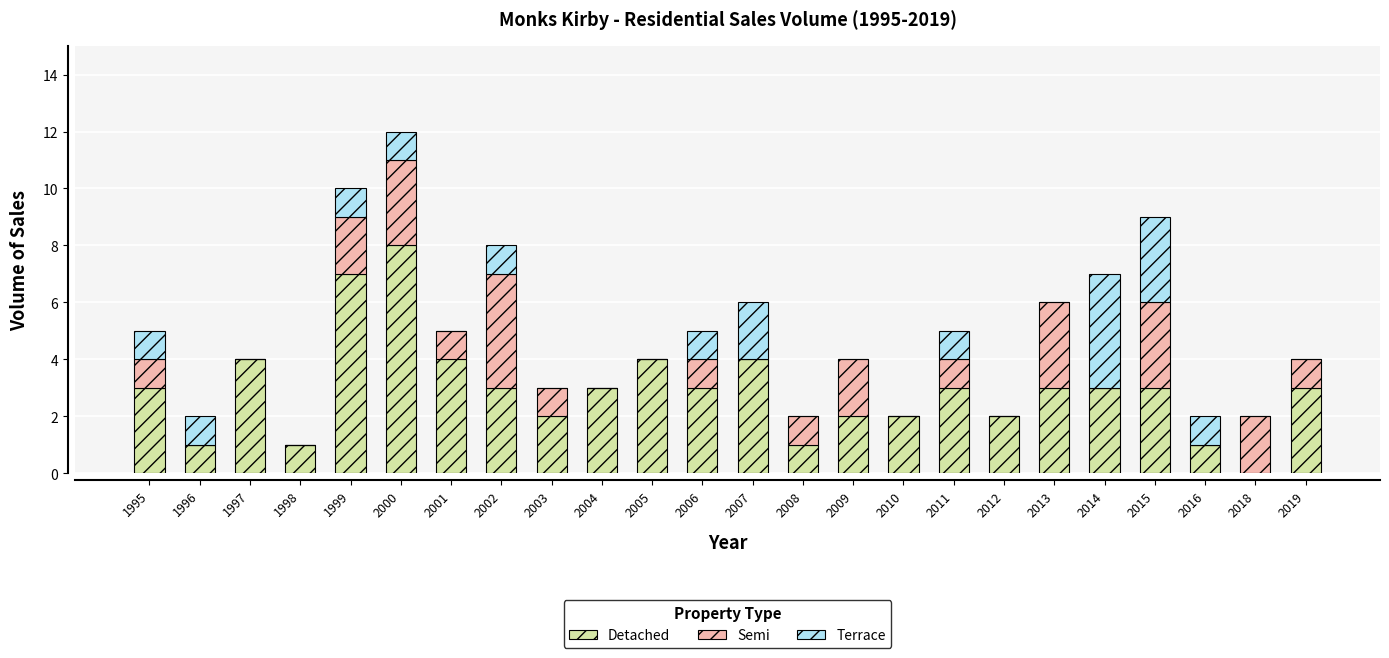

Count the number of categories in the chart.

24